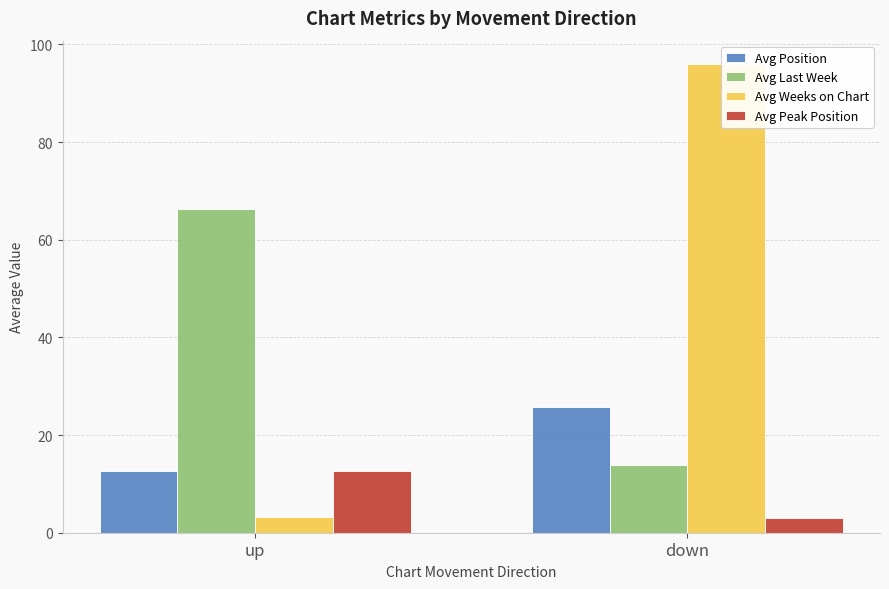

Are the bars horizontal?

No